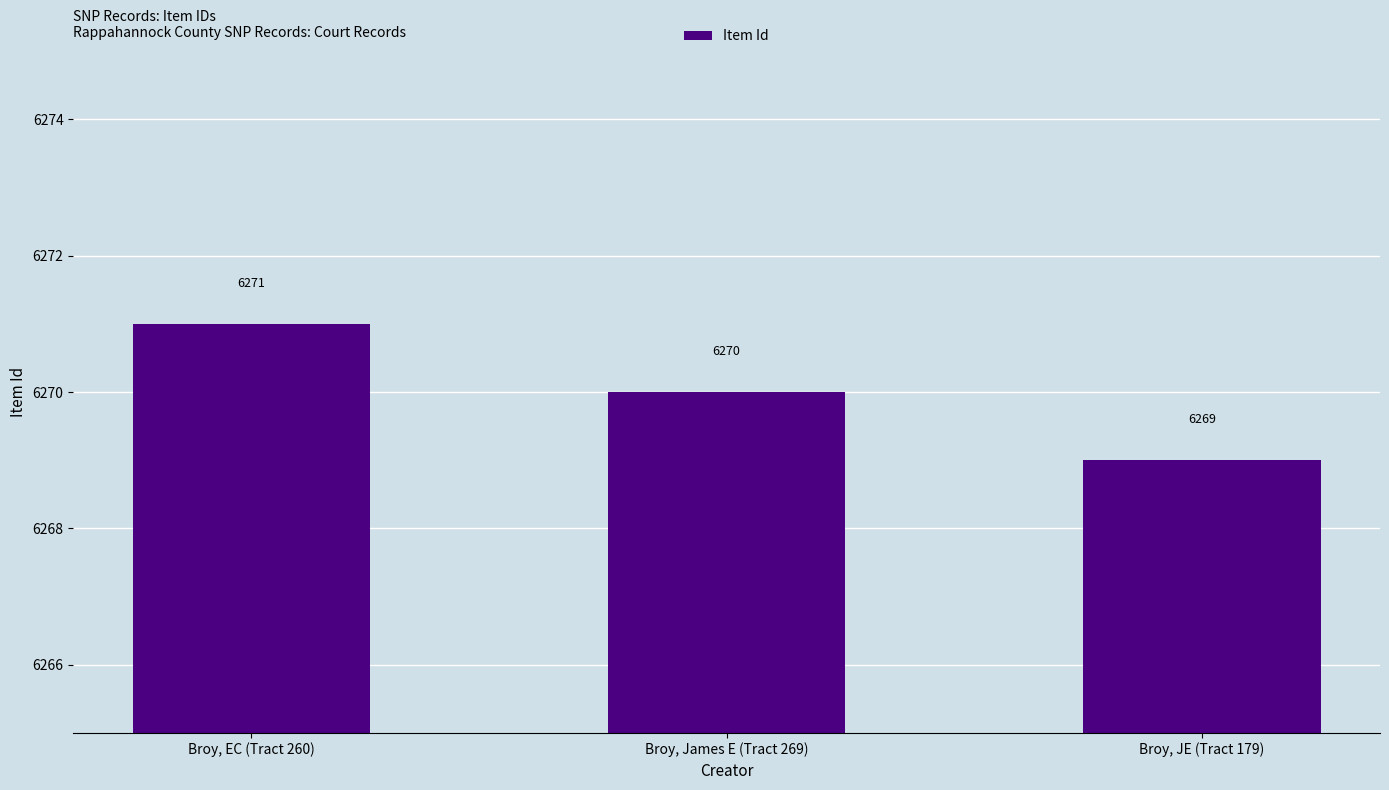

The chart shows a value of 10895 at Broy, EC (Tract 260). True or false?

False